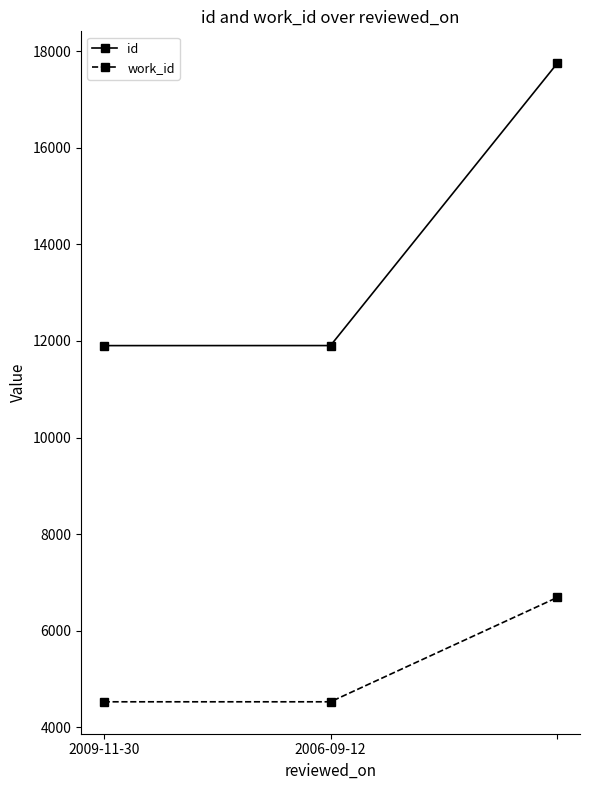

Rank the series by their maximum value, from lowest to highest.

work_id, id